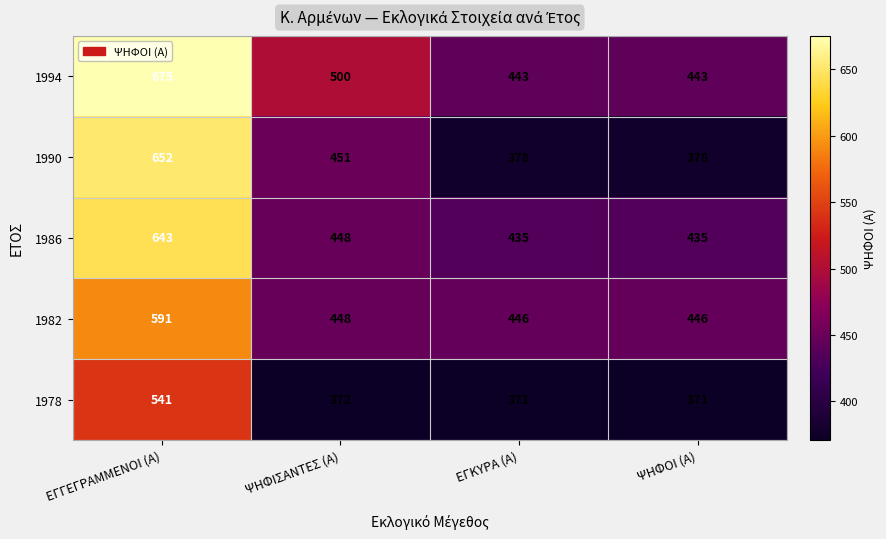

What is the highest value of the 1994 series?

675